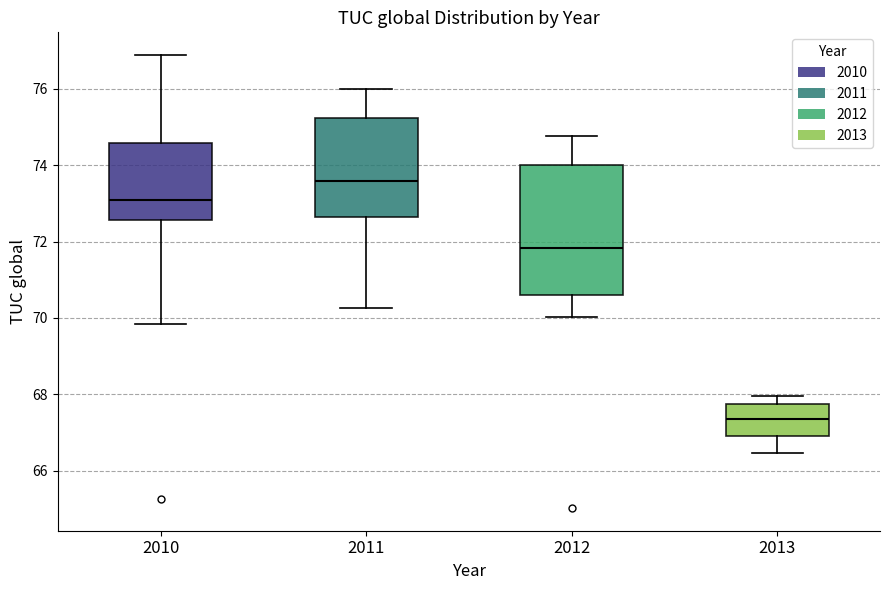

Which box's median line is the highest?

2011